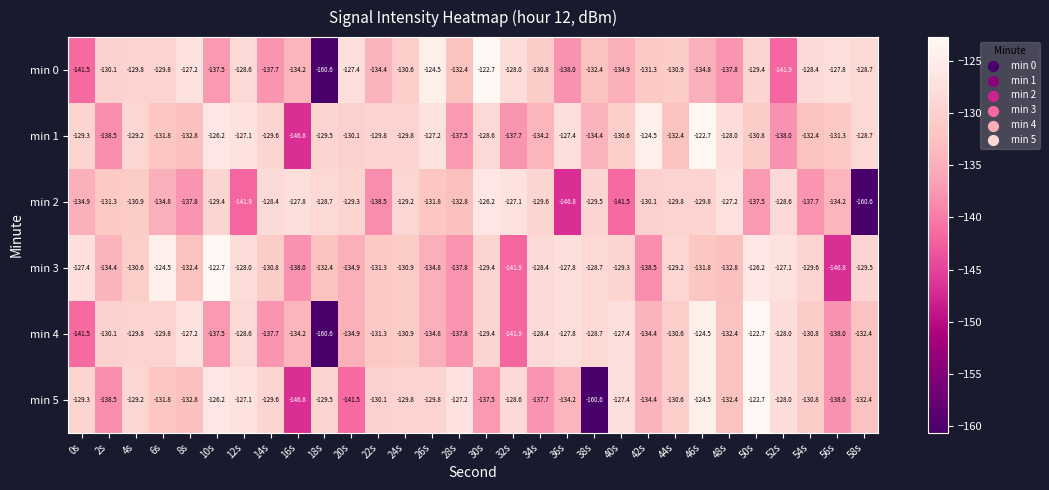

At which category is the sum across all series the highest?

46s